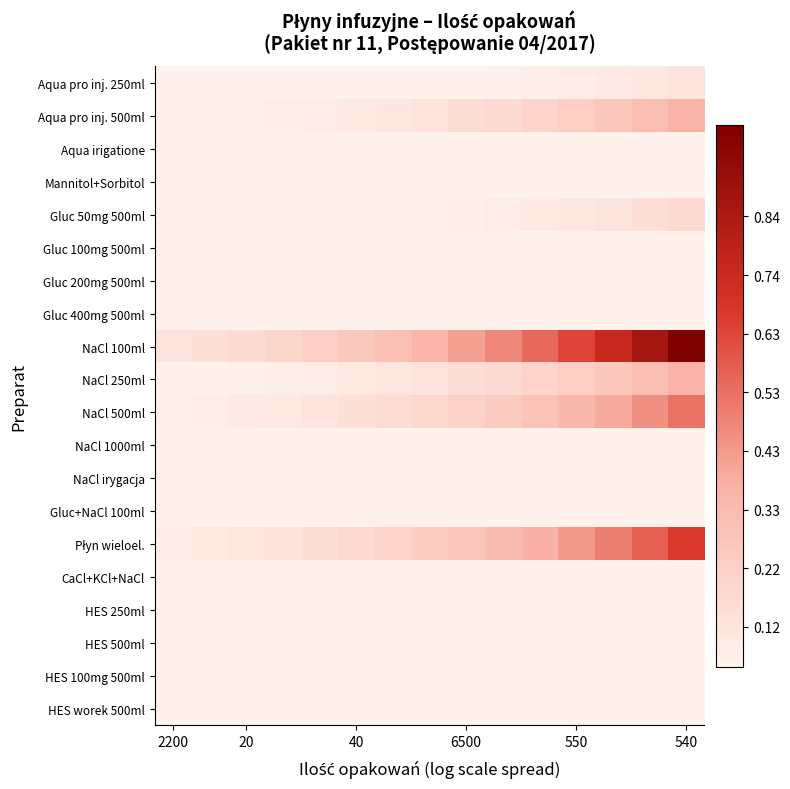

At how many categories does at least one series exceed 0?

15